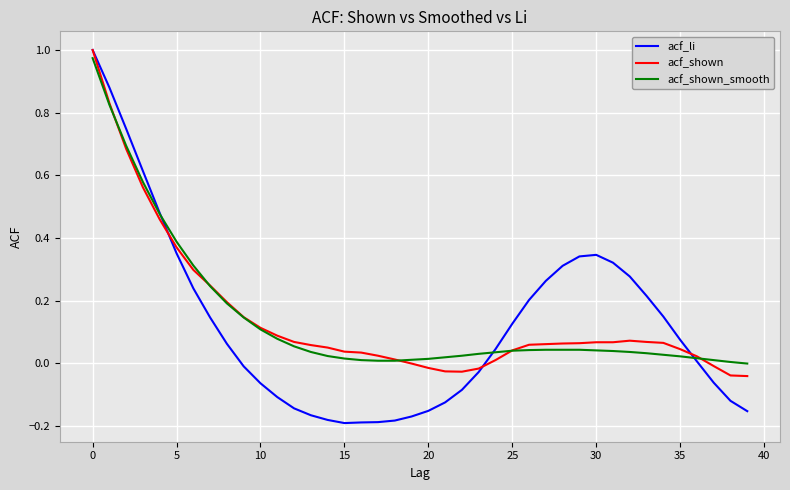

Which series has the widest spread of values?

acf_li